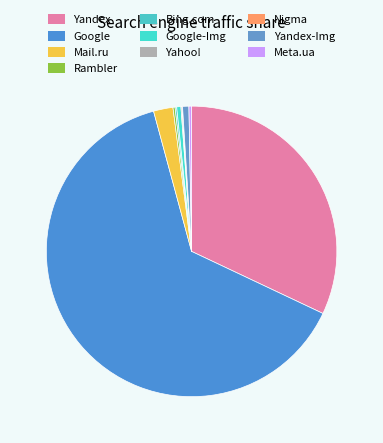

What is the ratio of the value at Yandex to the value at Bing.com?

182.3